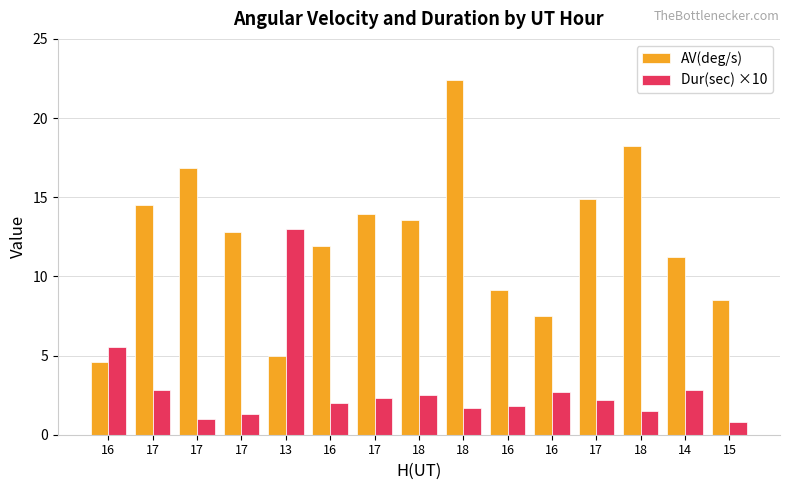

Which has a higher value, 15 or 18?

18